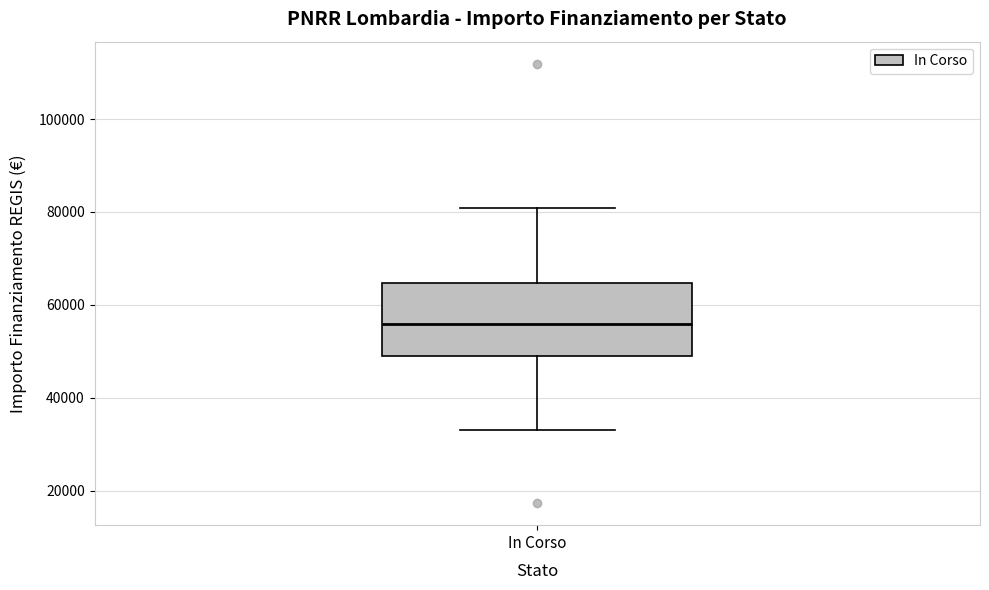

Transcribe this box plot: give where the median line is, the range the box spans, and where the two whiskers end, as read against the y-axis. The values are not printed on the chart, so give them approximately, as read against the axis.

median 56000, box 50000 to 64000, whiskers 32000 to 80000